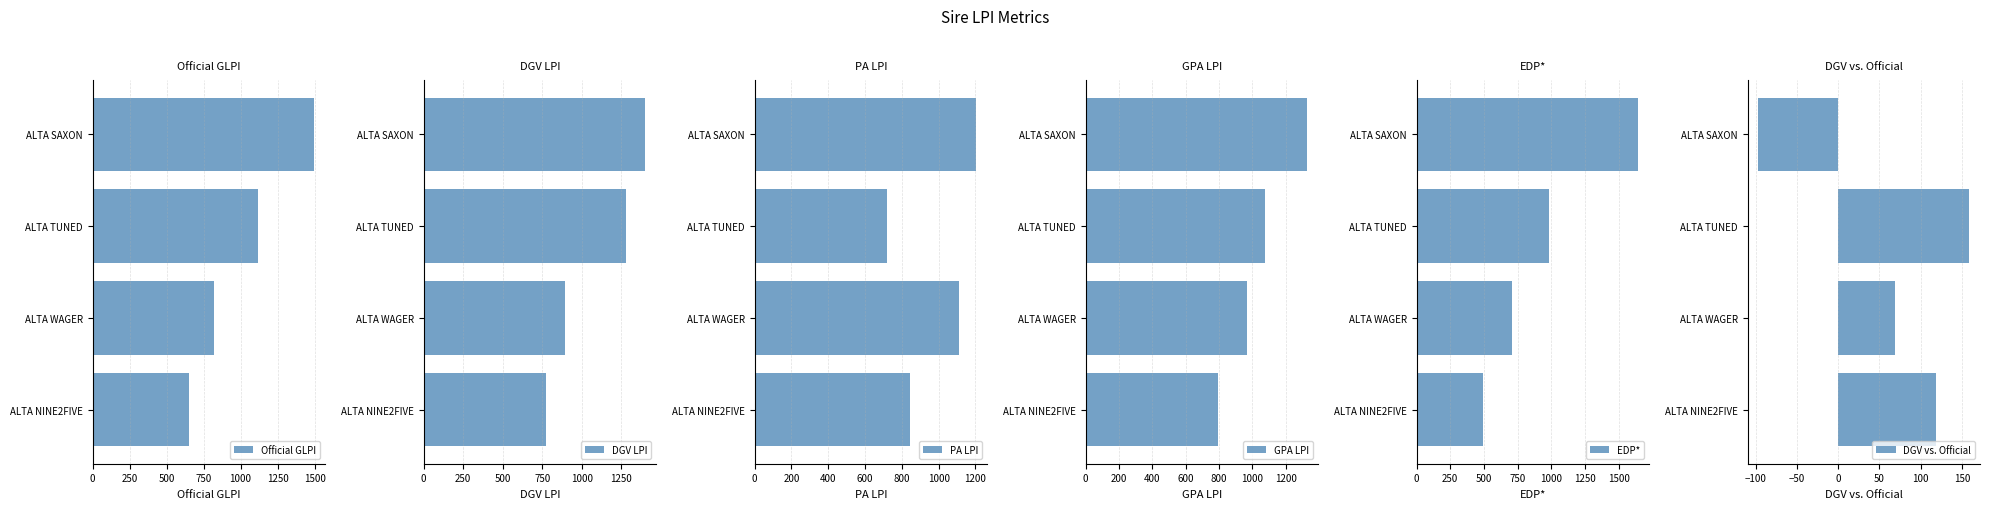

Which series has the largest total across all categories?

DGV LPI